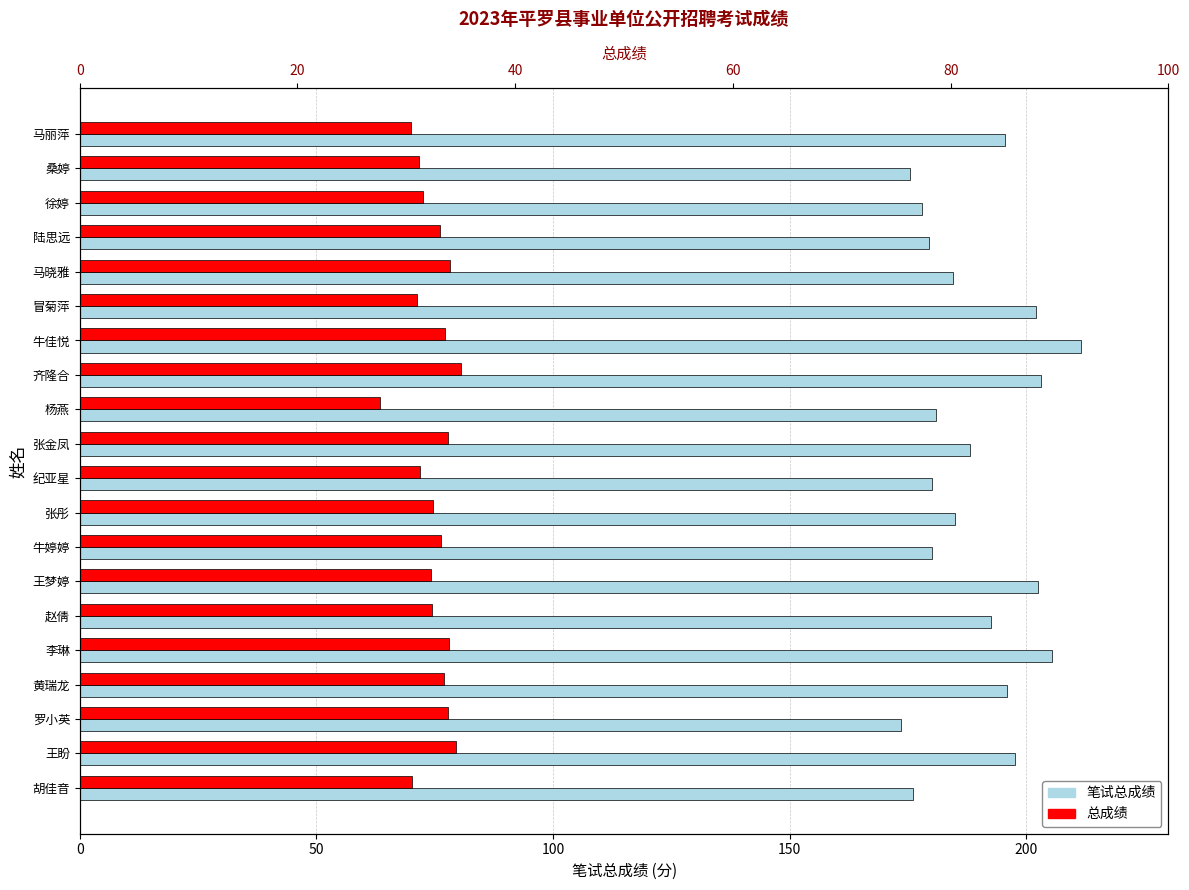

How many bars are there in total?

40